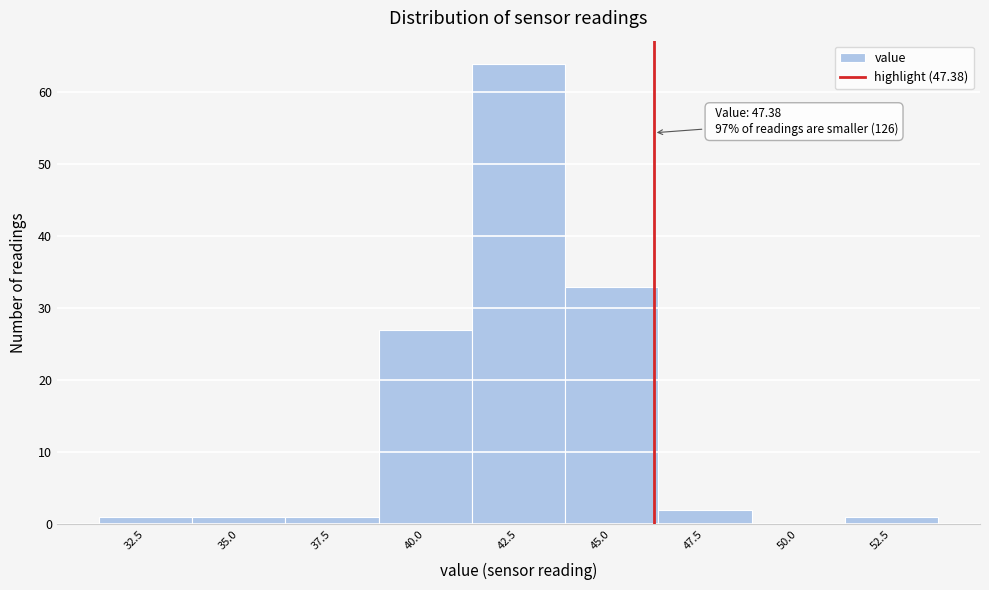

Reading left to right, list all the values displayed in this chart.

32.5=1	35.0=1	37.5=1	40.0=27	42.5=64	45.0=33	47.5=2	50.0=0	52.5=1